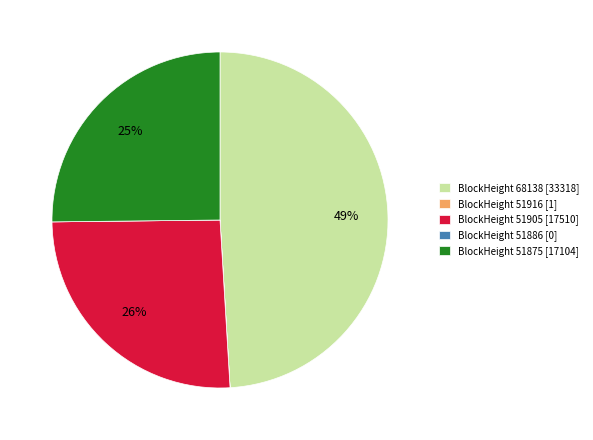

What is the ratio of the value at BlockHeight 51905 [17510] to the value at BlockHeight 51875 [17104]?

1.0